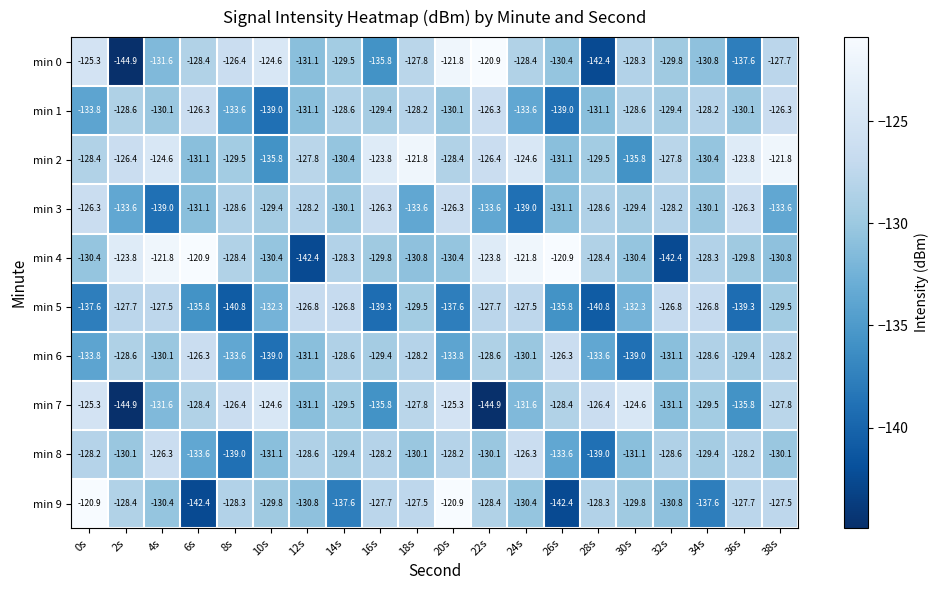

Which series has the largest total across all categories?

min 2